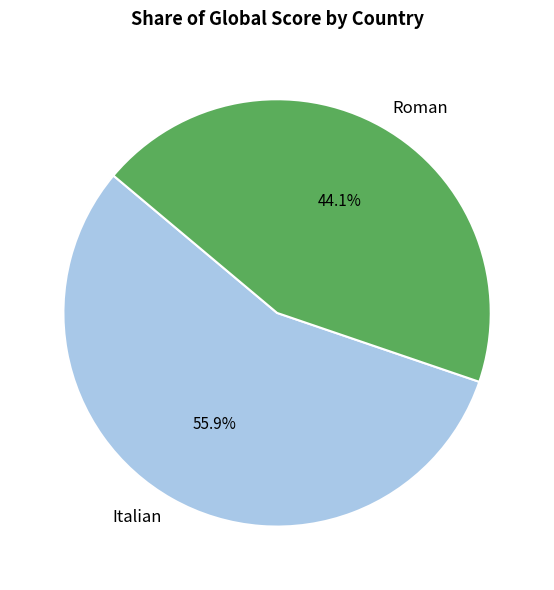

To the nearest percent, what portion does Roman represent?

44%